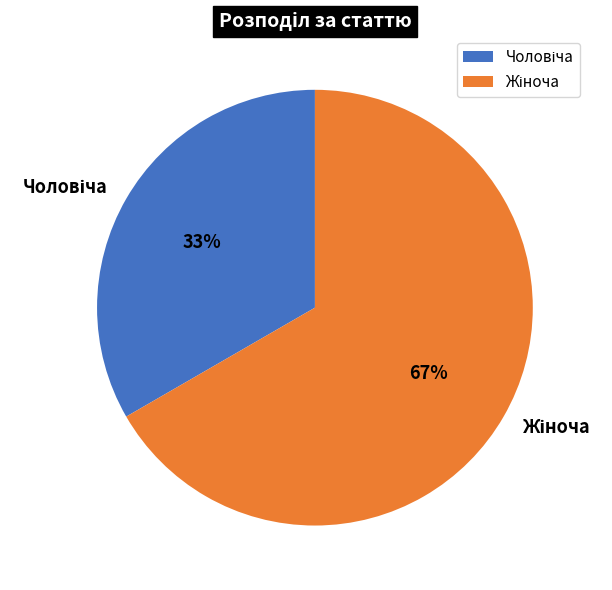

To the nearest percent, what is the average slice percentage?

50%